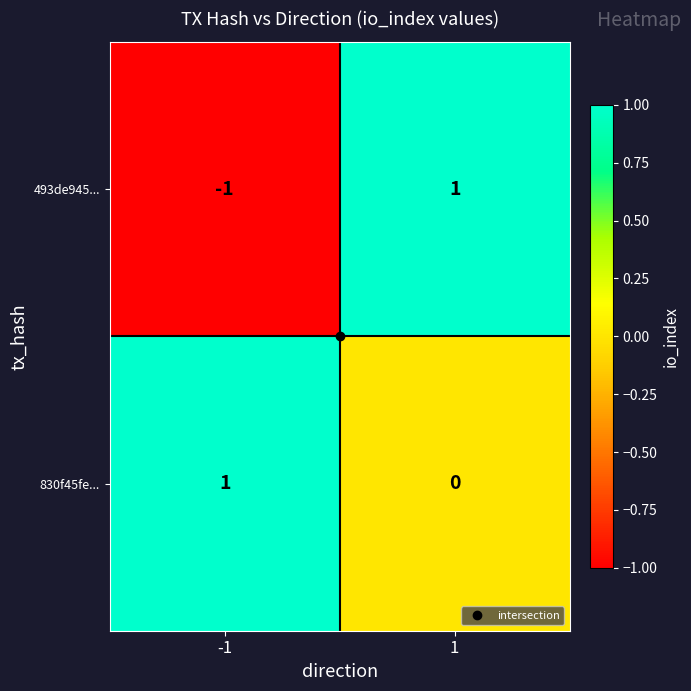

The value of 493de945... at -1 is -2. True or false?

False